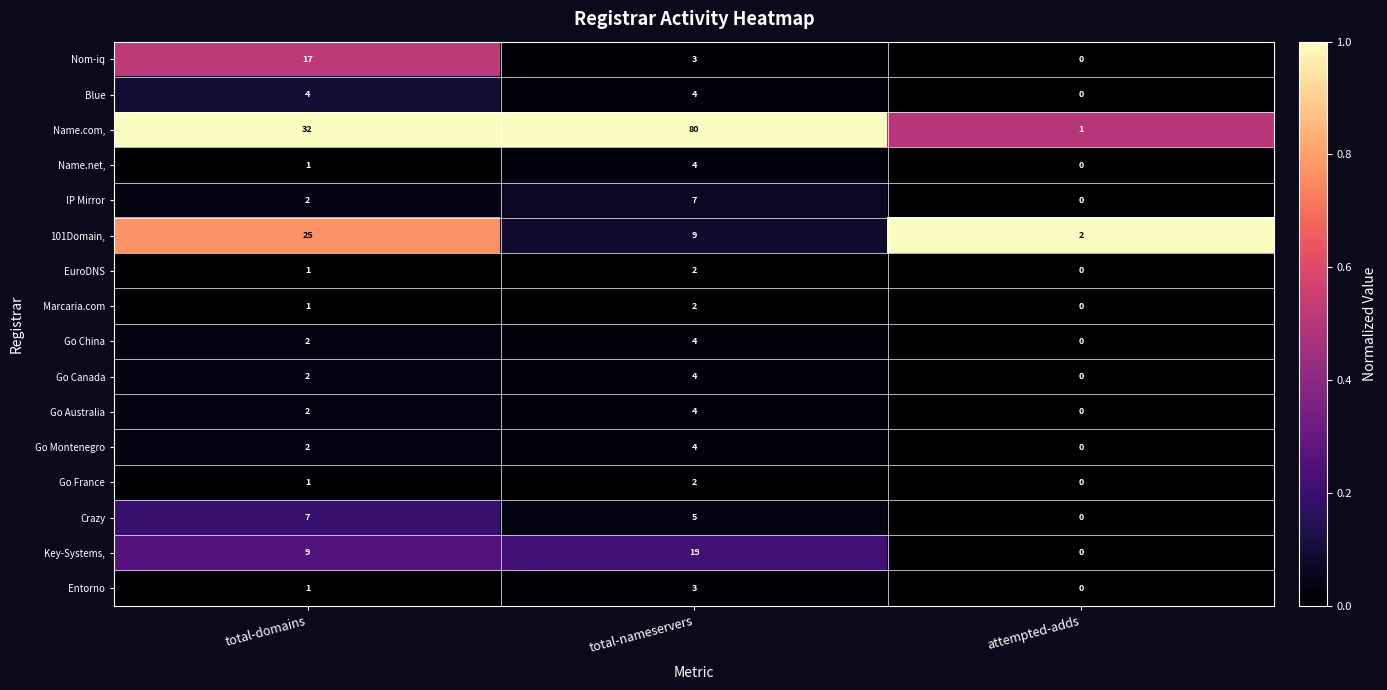

The Go Canada series shows 3 at attempted-adds. True or false?

False